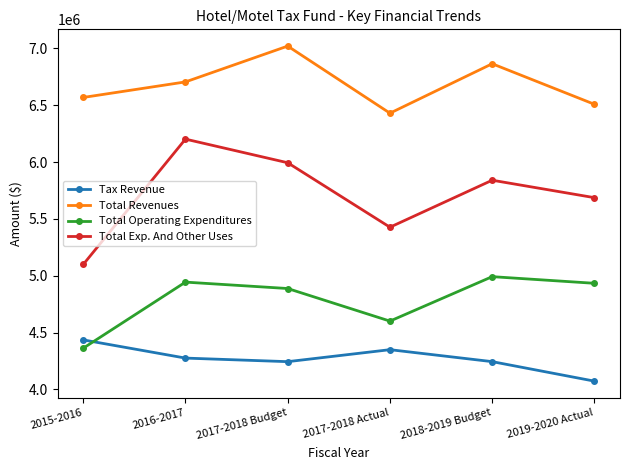

Which category has the highest value in the Tax Revenue series?

2015-2016